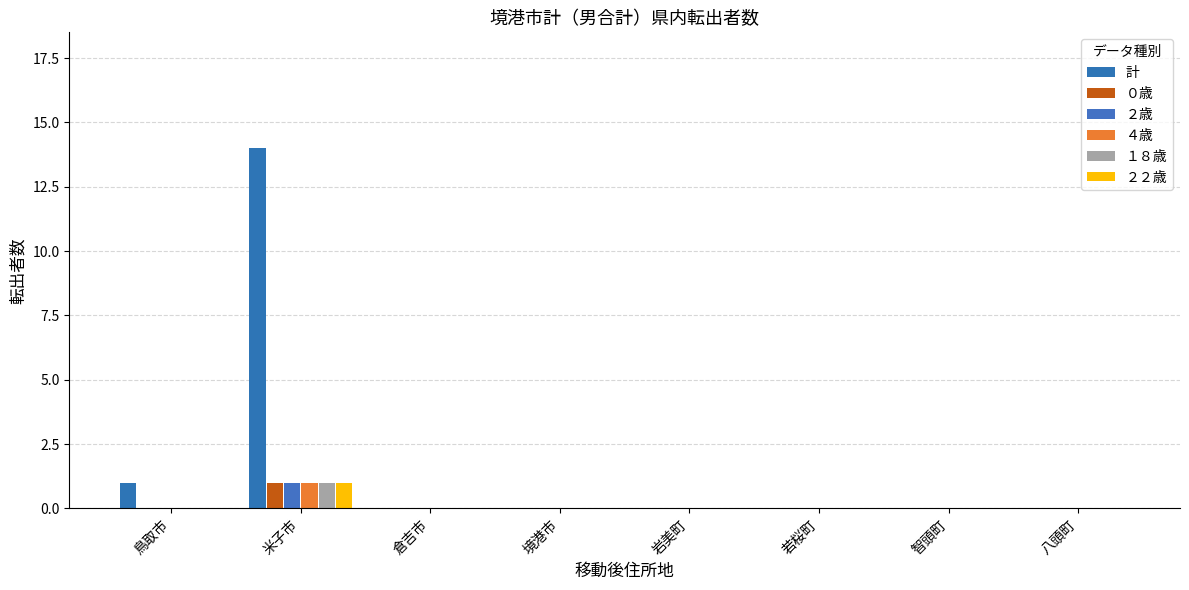

What is the greatest value displayed?

14